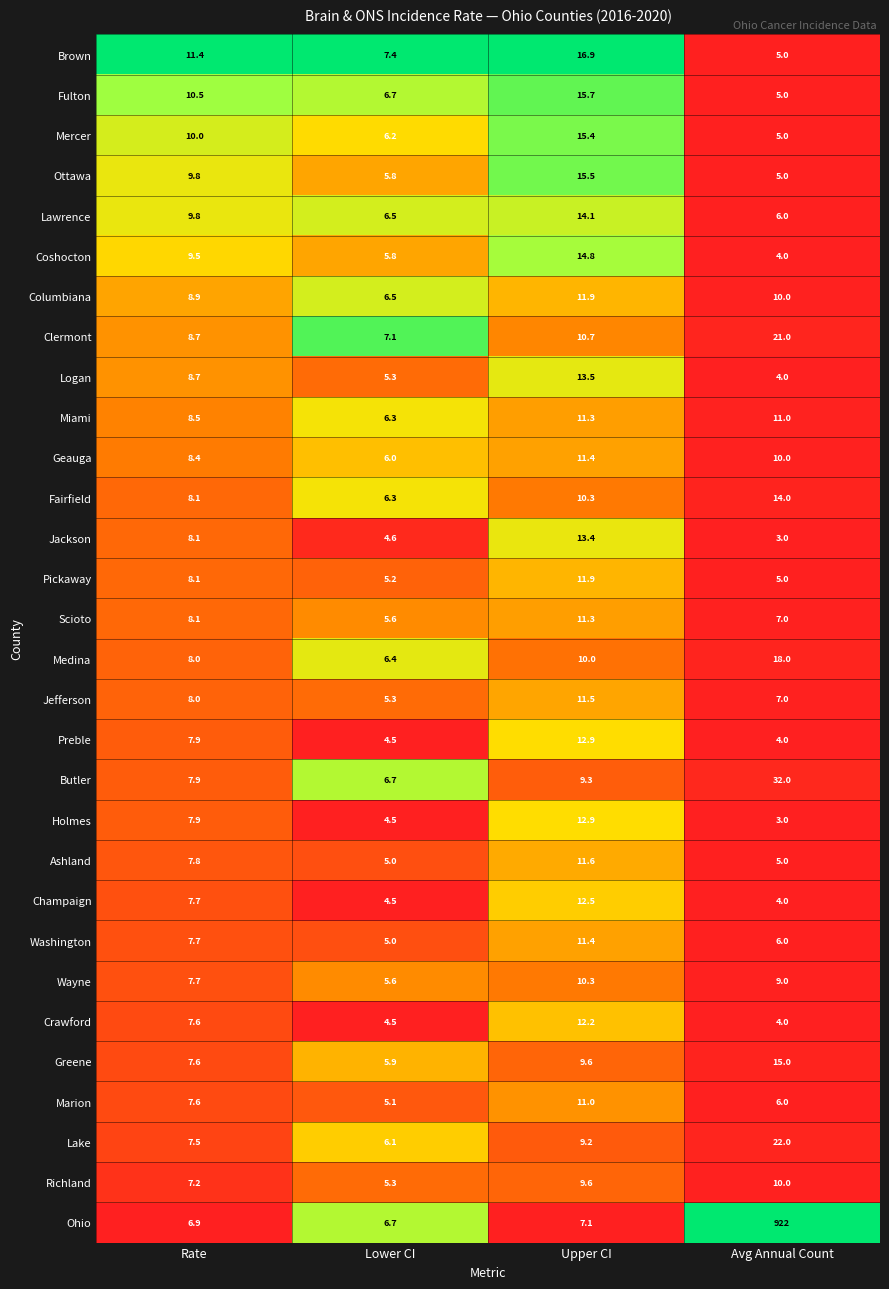

The value of Scioto at Upper CI is 11.3. True or false?

True